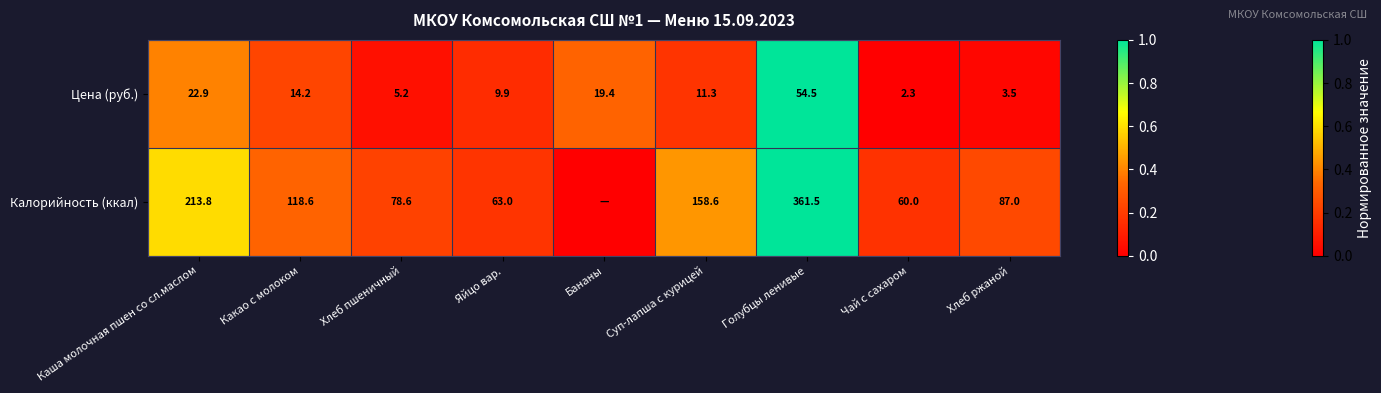

What is the total value across all series at Каша молочная пшен со сл.маслом?

236.7